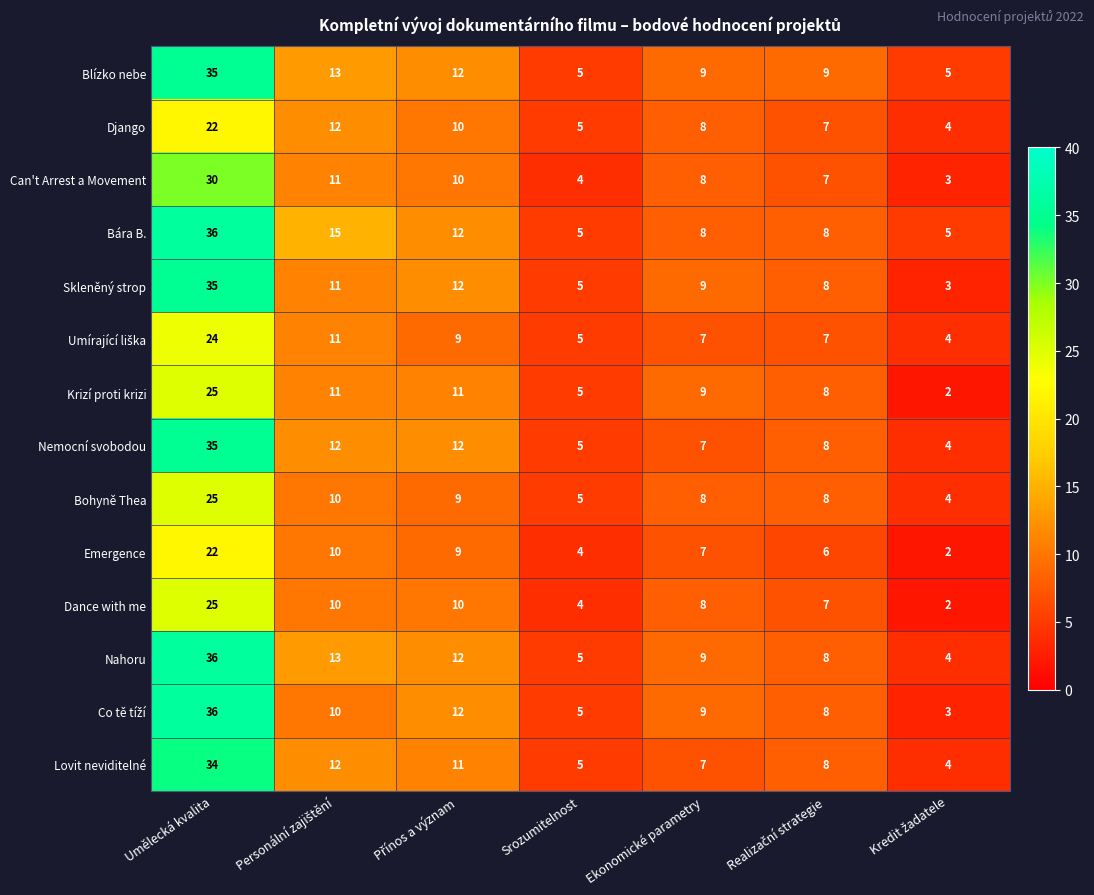

What is the lowest value of the Bohyně Thea series?

4